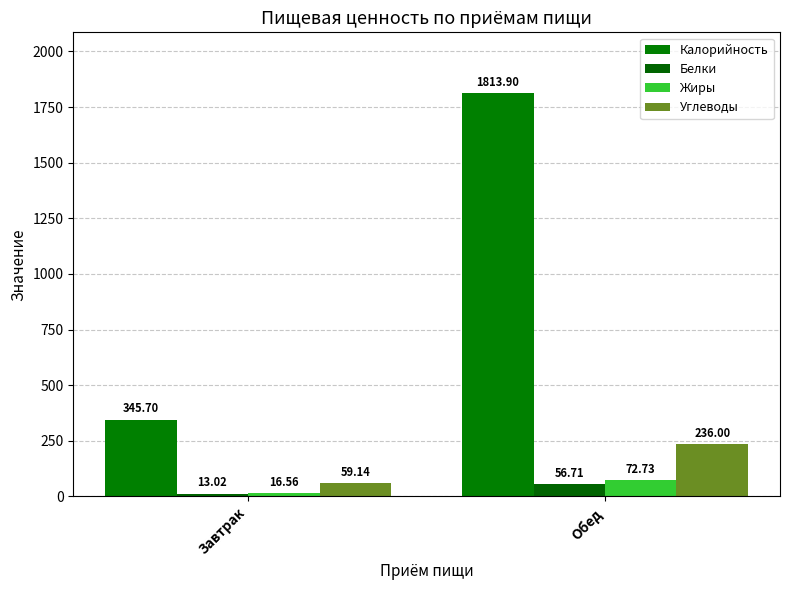

What is the sum of all Белки values?

69.7